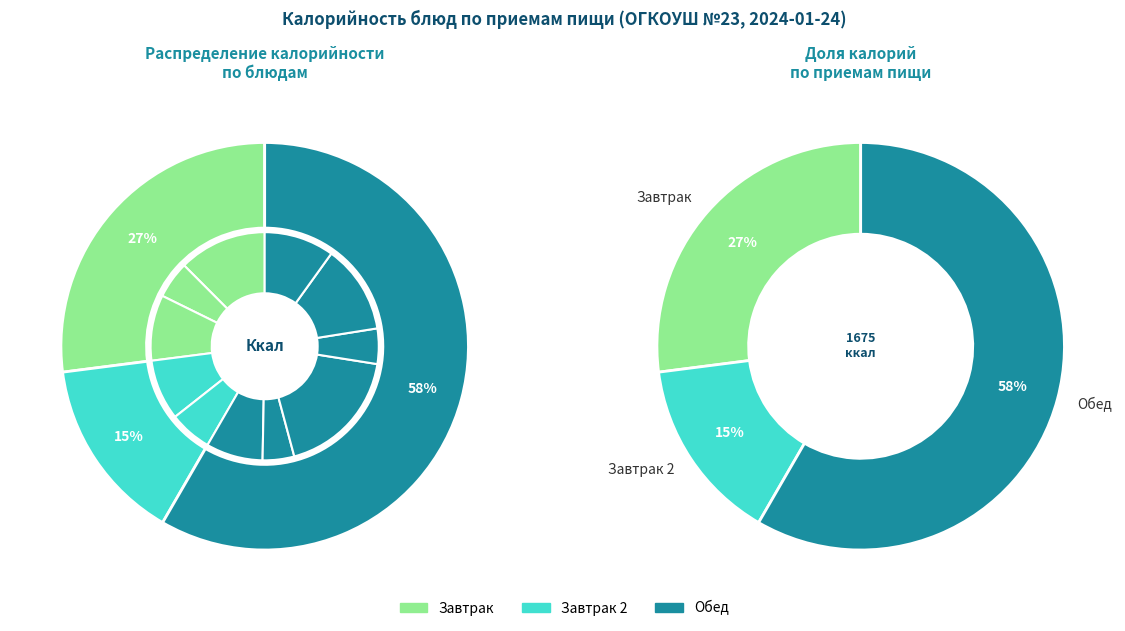

To the nearest percent, what portion does Хлеб пшеничный represent?

13%